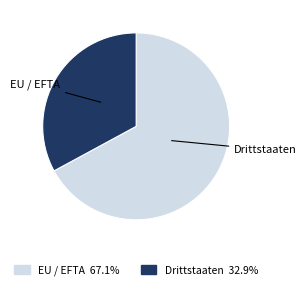

Which slice is the smallest?

Drittstaaten